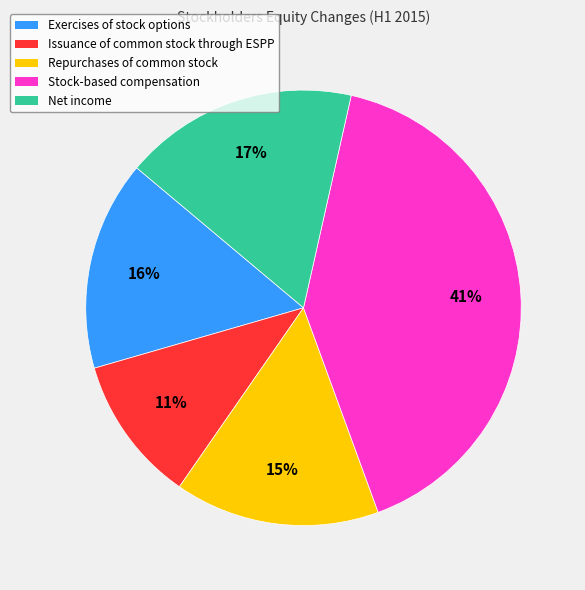

What percentage is the Stock-based compensation slice, to the nearest percent?

41%